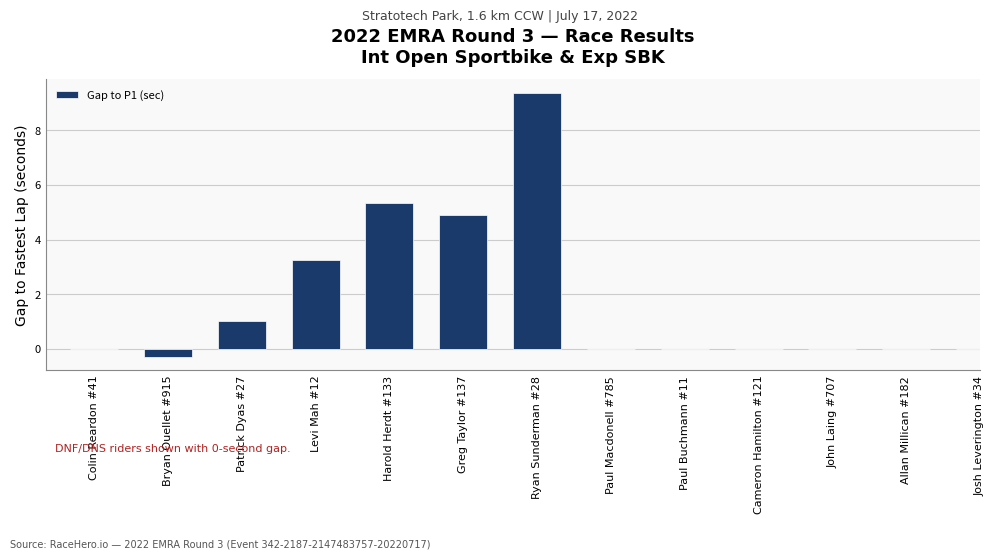

Read the value at Bryan Ouellet #915.

-0.3